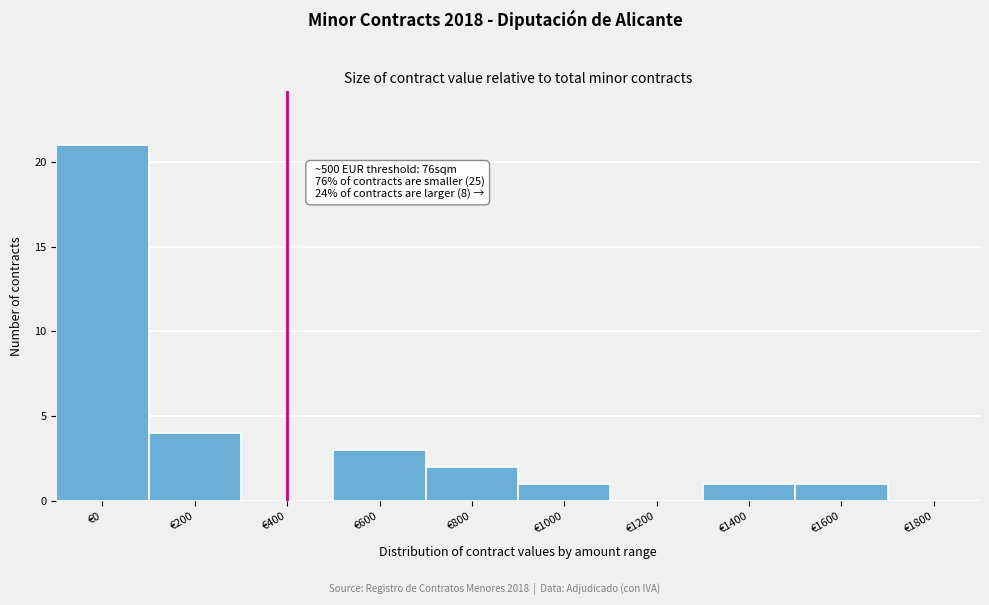

Reading right to left, what are all the values shown in this chart?

€1800=0	€1600=1	€1400=1	€1200=0	€1000=1	€800=2	€600=3	€400=0	€200=4	€0=21